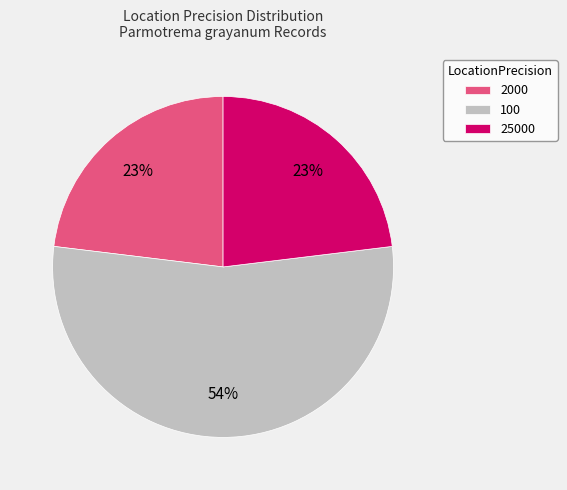

Is the sum of 2000 and 100 greater than half?

Yes